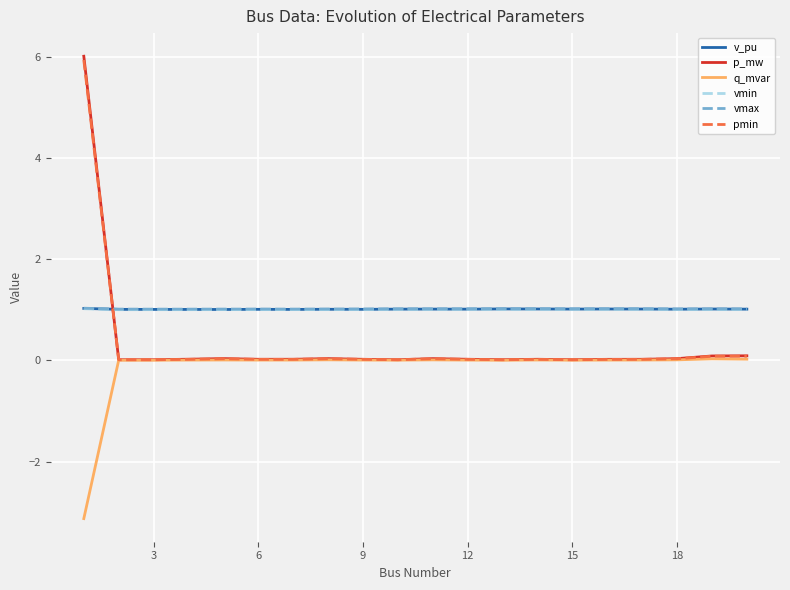

At how many categories does at least one series exceed 2?

1